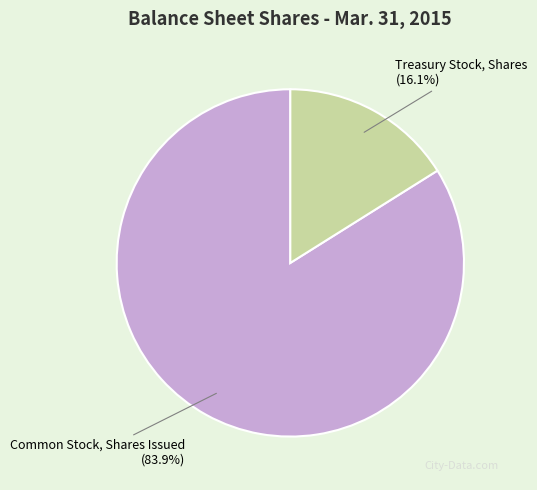

Is Treasury Stock, Shares the majority of the pie?

No